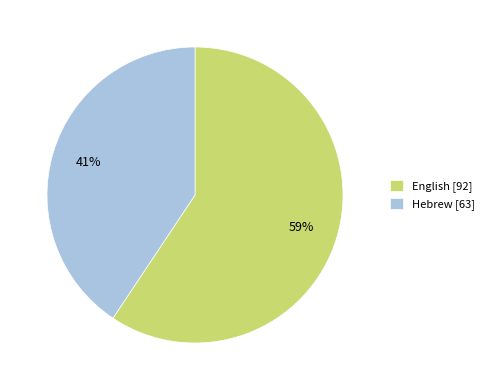

Which slice is the largest?

English